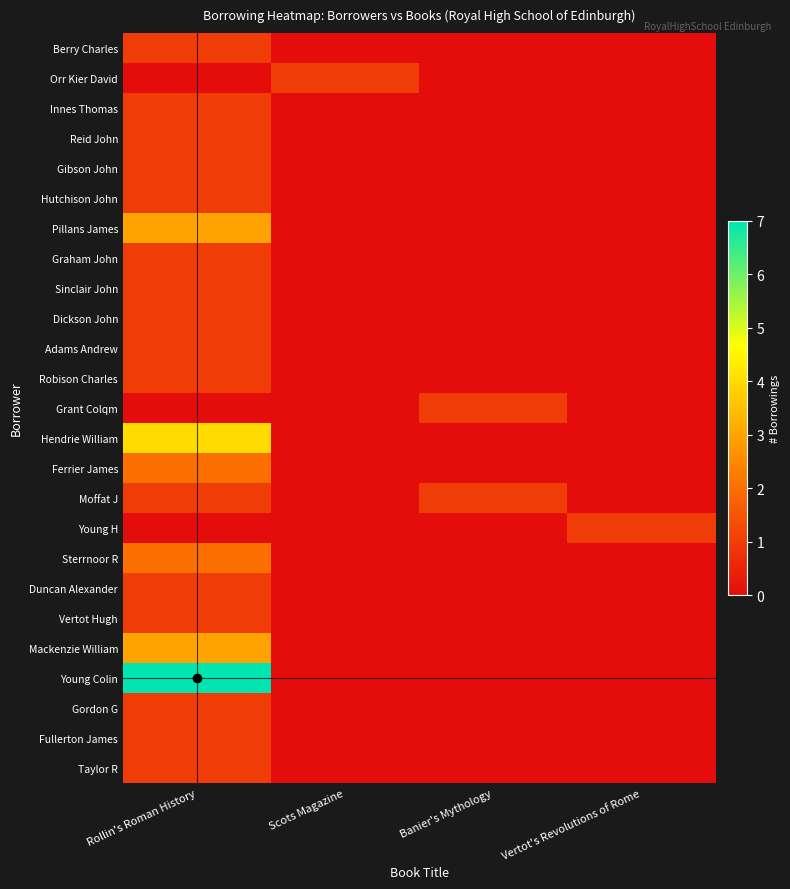

Count the number of categories in the chart.

4